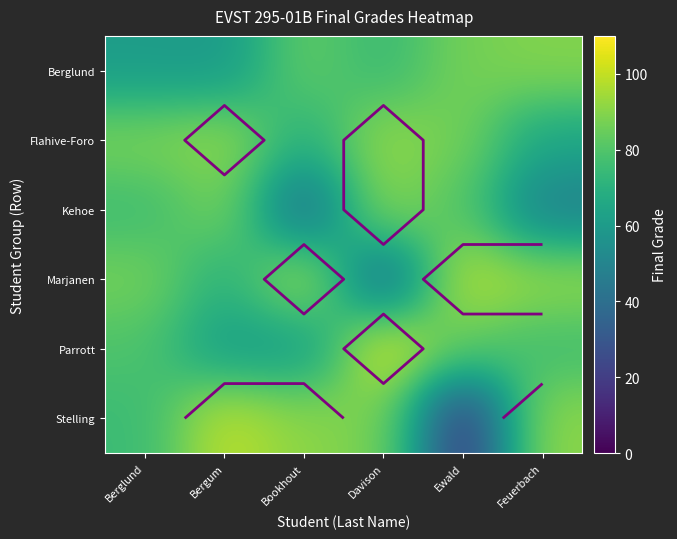

List the series in order of their peak value, lowest first.

Berglund, Kehoe, Flahive-Foro, Marjanen, Stelling, Parrott